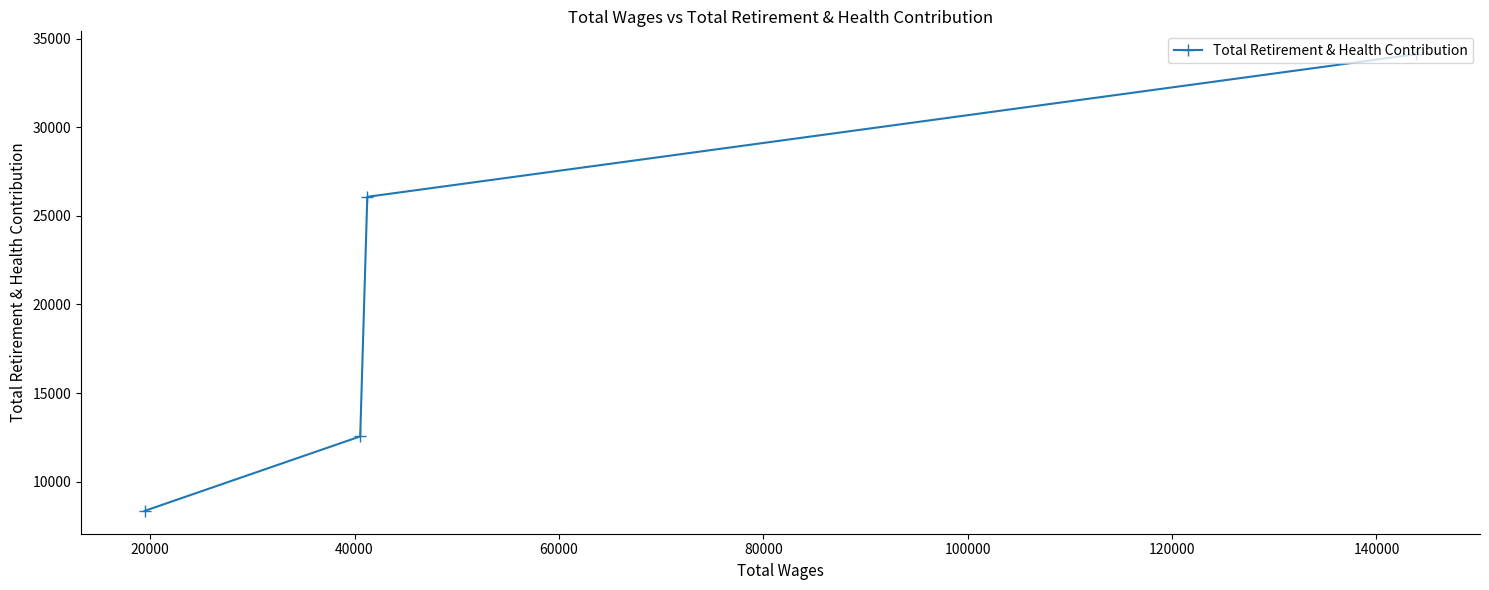

What is the value of the 2nd point from the left?

12552